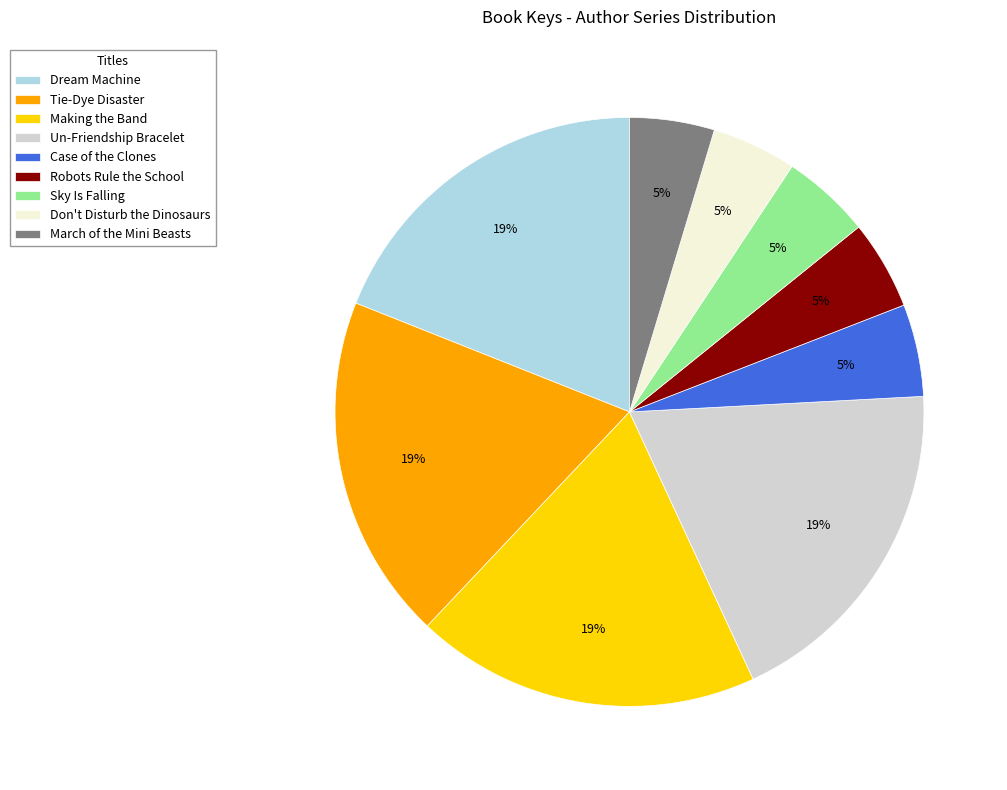

Is it true that Case of the Clones is 1% of the pie?

False